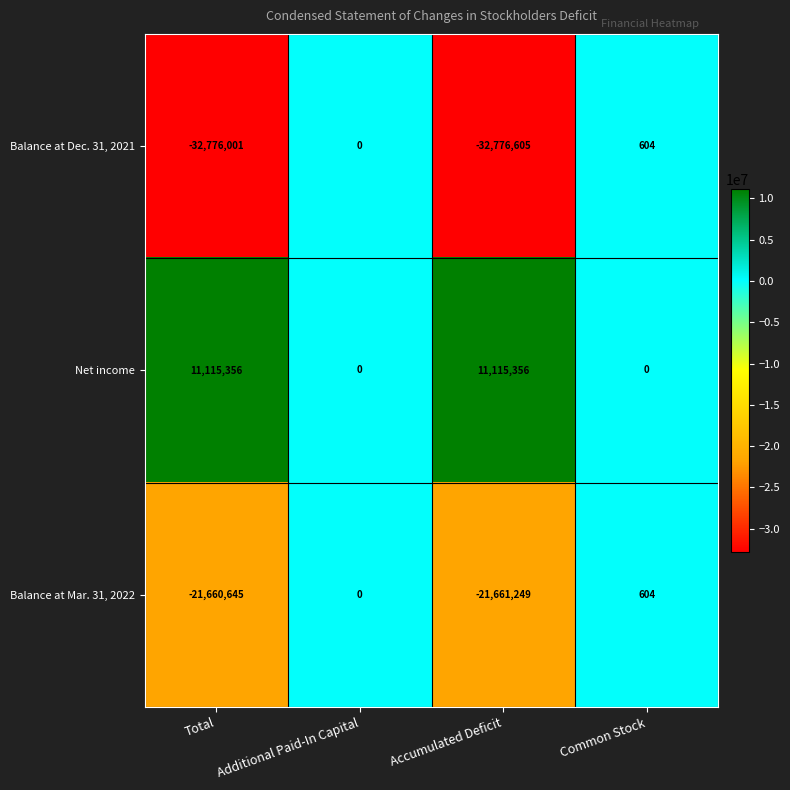

Is the value of Balance at Mar. 31, 2022 at Total greater than the value of Balance at Dec. 31, 2021 at Total?

Yes